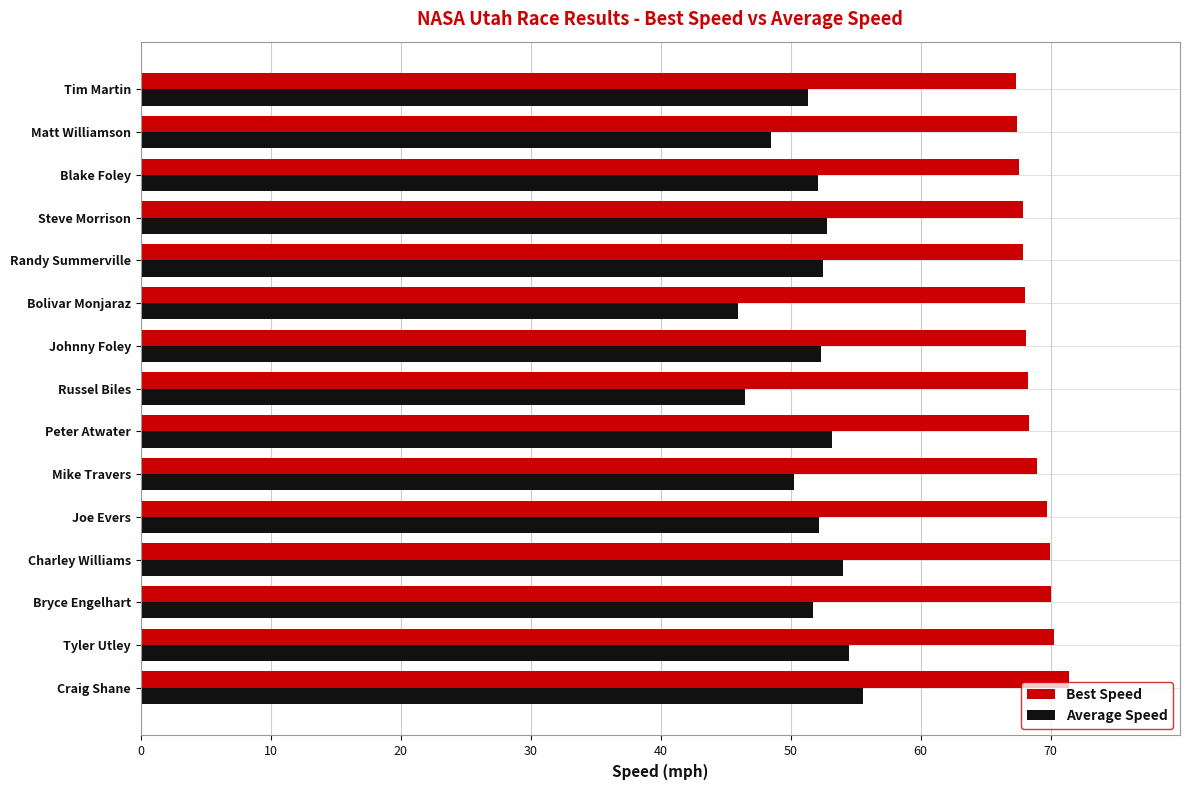

Rank the series by their average value, from highest to lowest.

Best Speed, Average Speed